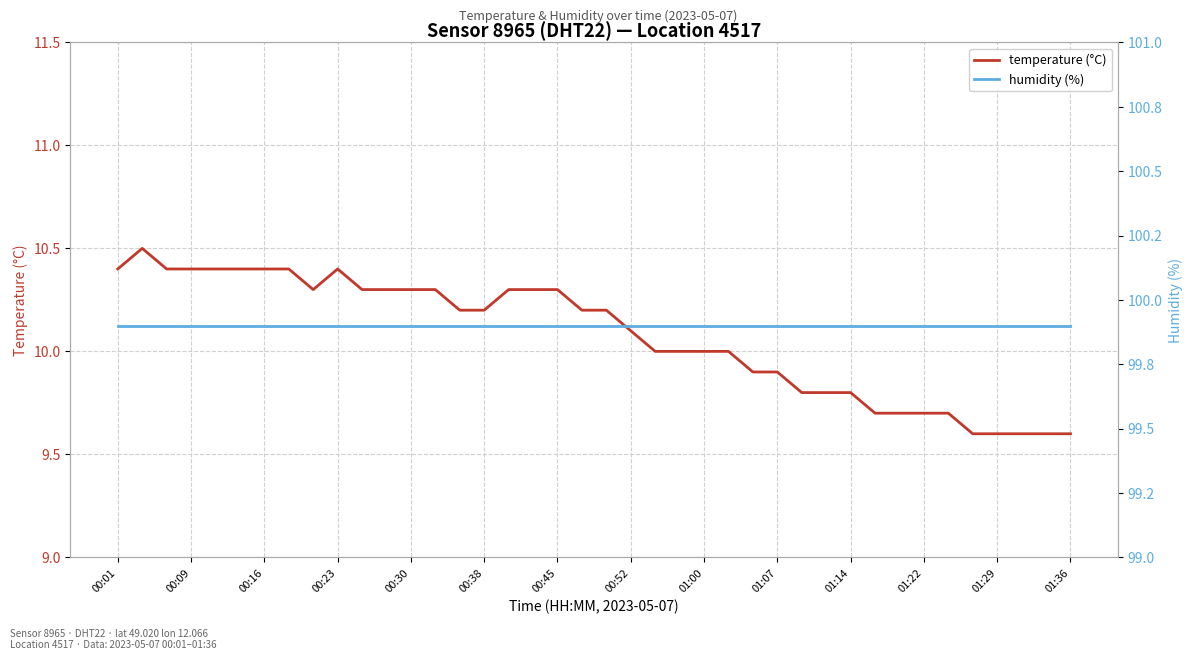

What is the average value of the temperature (°C) series?

10.1